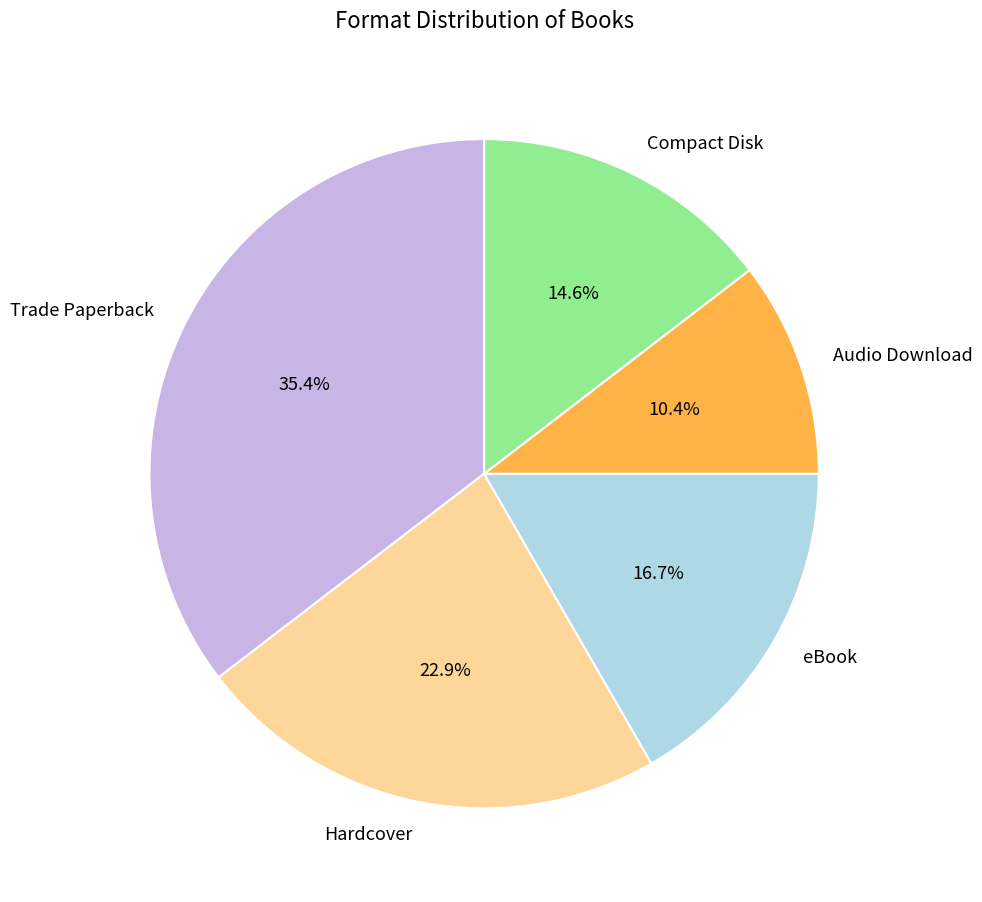

To the nearest percent, what percentage of the pie is Compact Disk?

15%